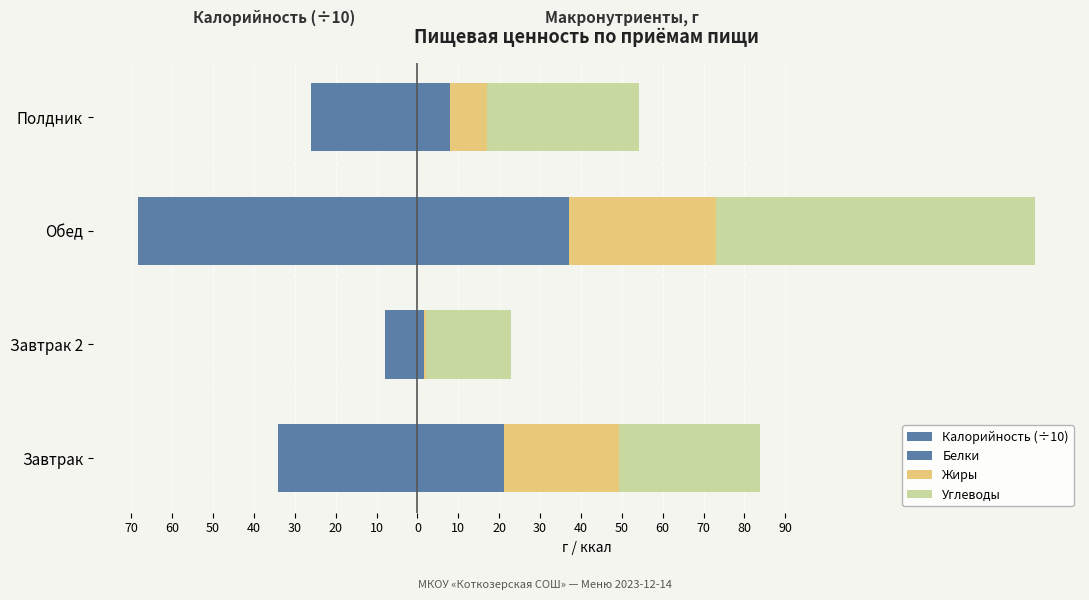

At Завтрак, list the series in order from smallest to largest.

Калорийность (÷10), Белки, Жиры, Углеводы